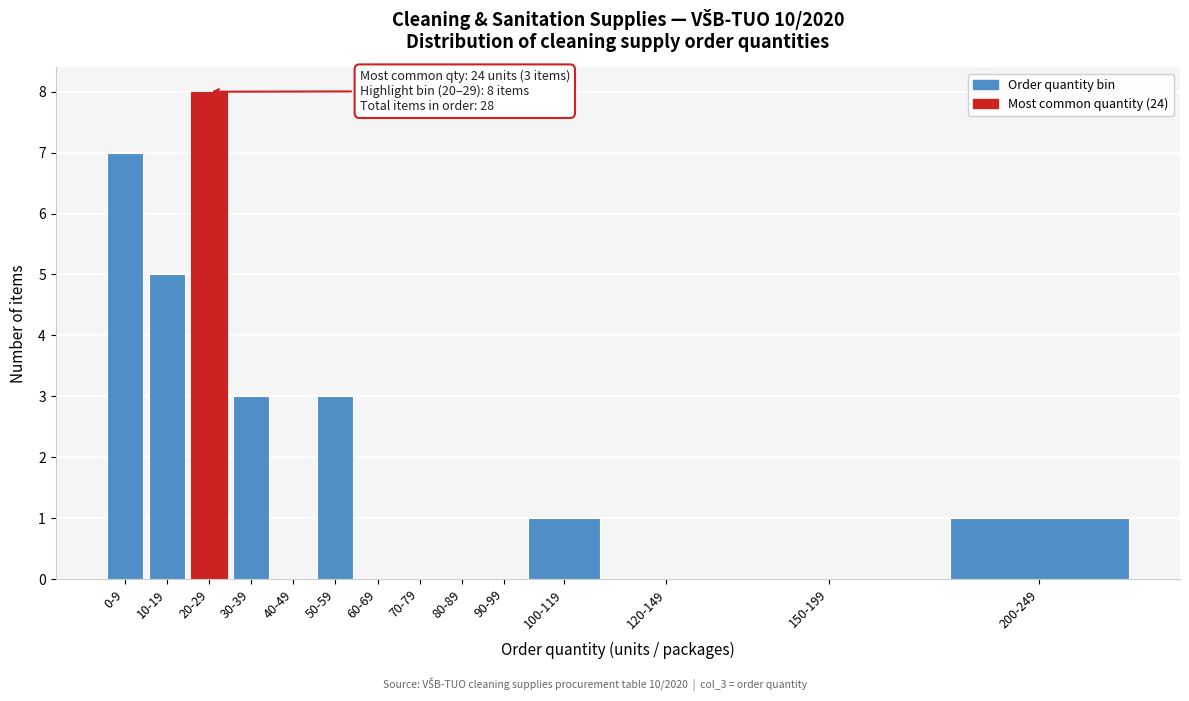

Reading left to right, extract all data points from this chart.

0-9=7	10-19=5	20-29=8	30-39=3	40-49=0	50-59=3	60-69=0	70-79=0	80-89=0	90-99=0	100-119=1	120-149=0	150-199=0	200-249=1